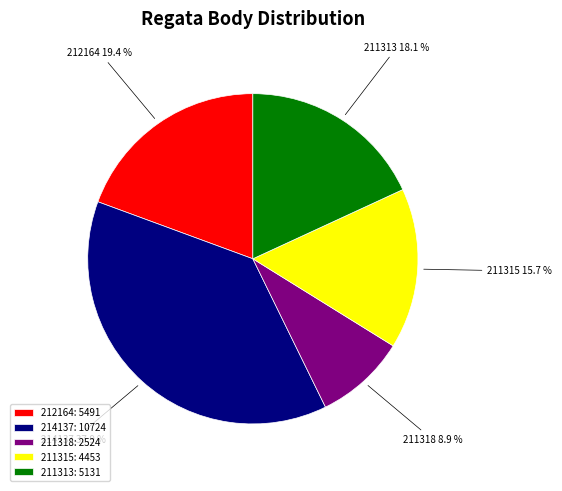

Is it true that 214137 is 45% of the pie?

False